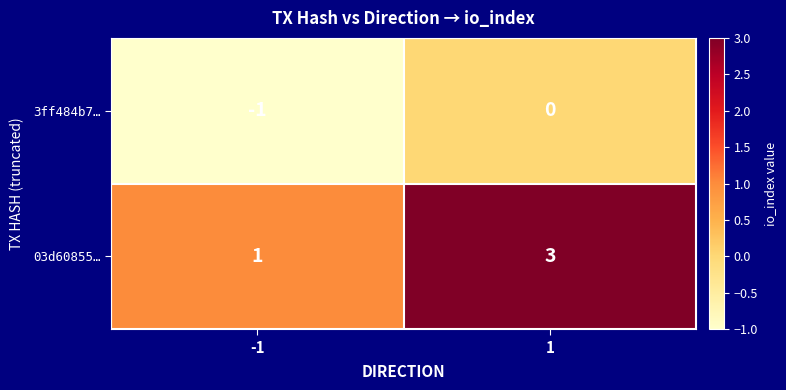

Reading left to right, list all the values displayed in this chart.

3ff484b7…: -1=-1	1=0
03d60855…: -1=1	1=3